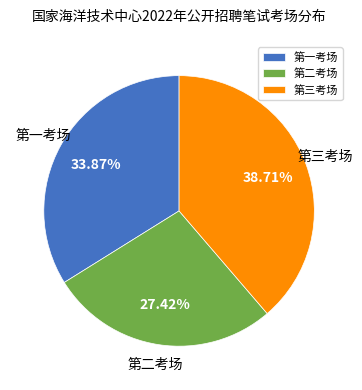

Do 第三考场 and 第一考场 together represent more than half of the pie?

Yes